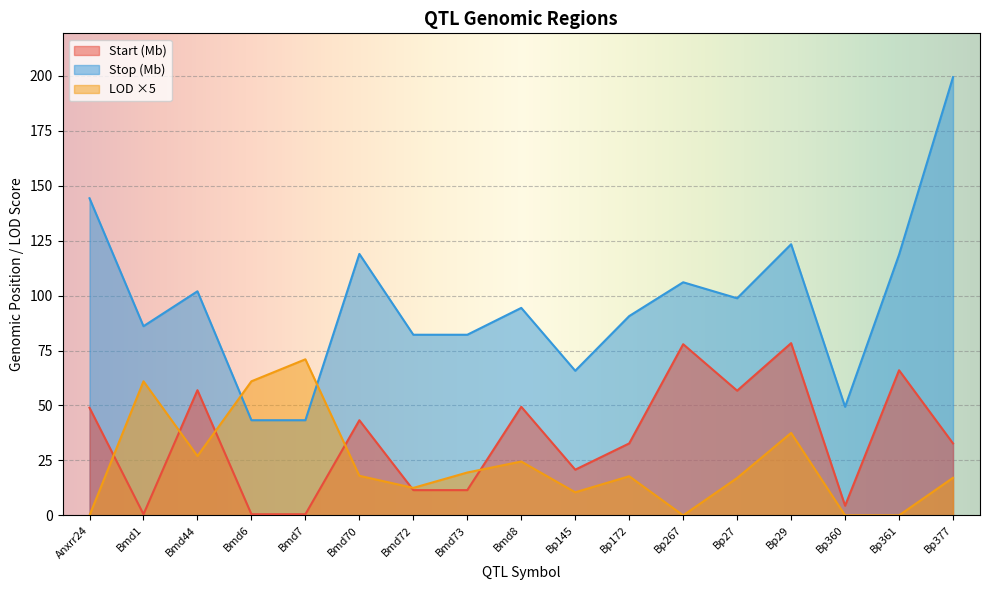

How many lines are shown in the chart?

3